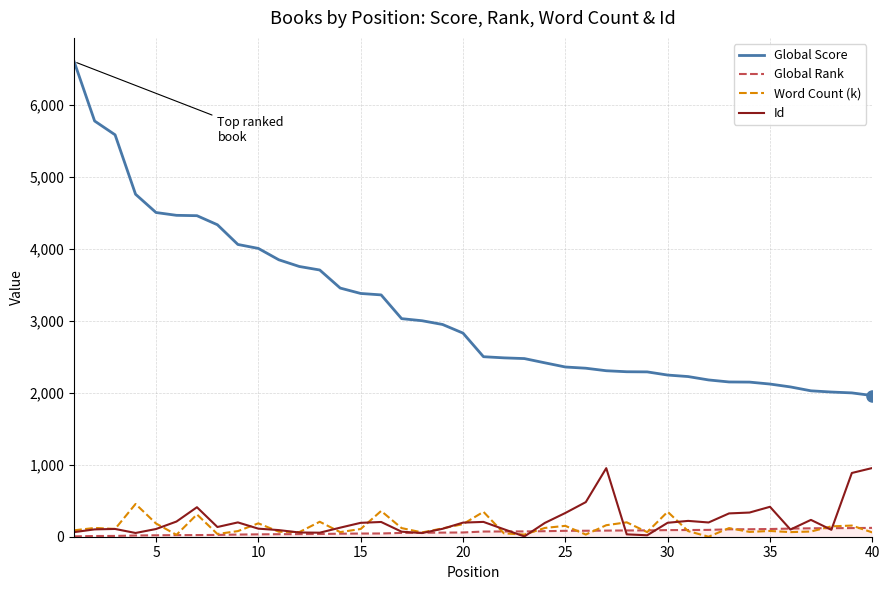

True or false: Global Score and Word Count (k) intersect in this chart.

False